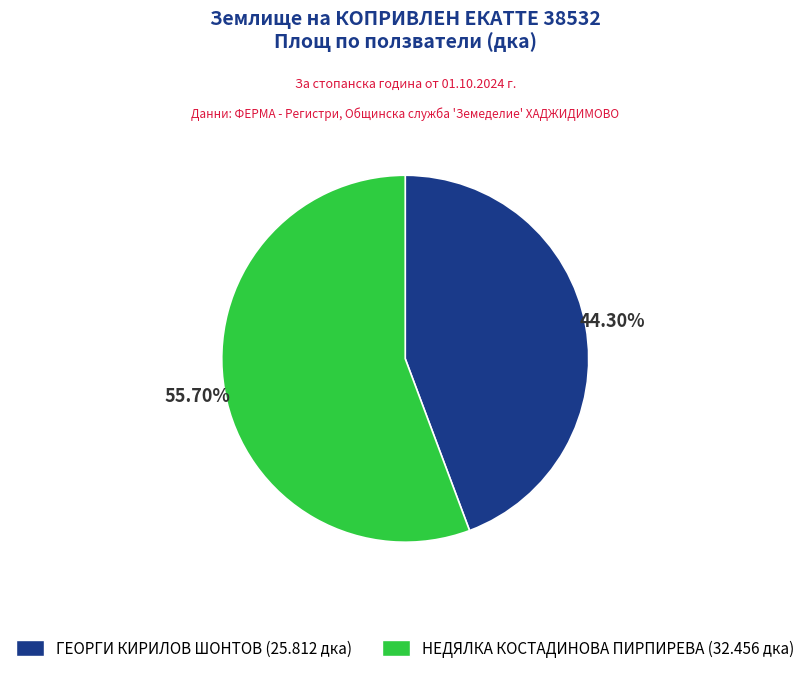

How many segments does this pie chart have?

2